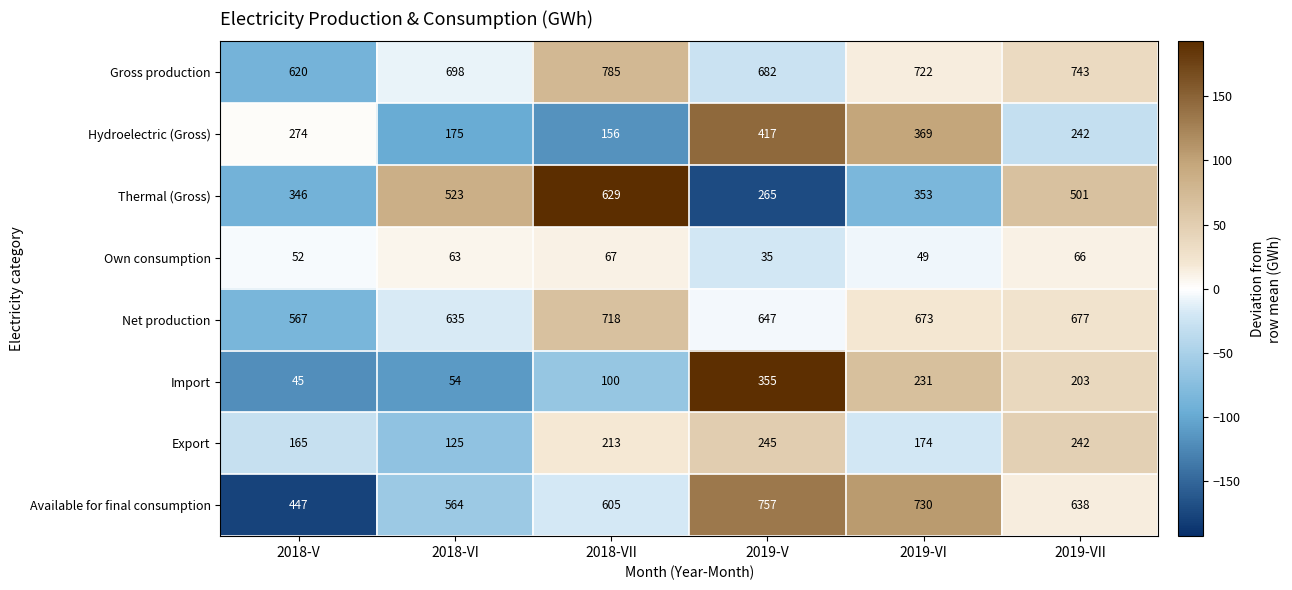

Which series changed the most between 2018-VI and 2019-V?

Import